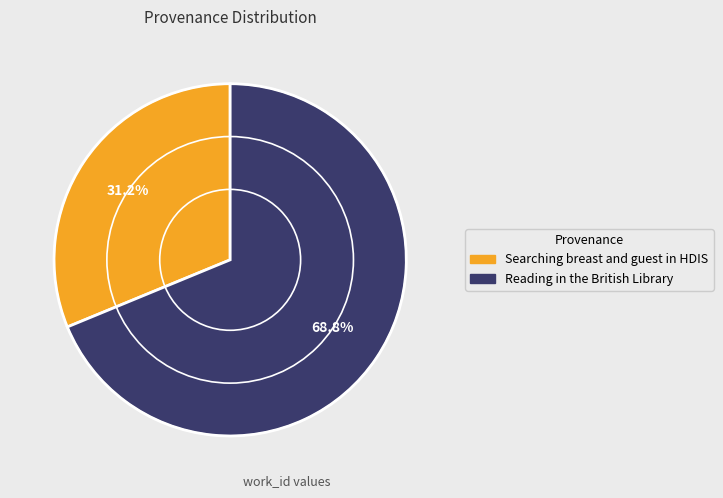

Which category has the biggest portion of the pie?

Reading in the British Library